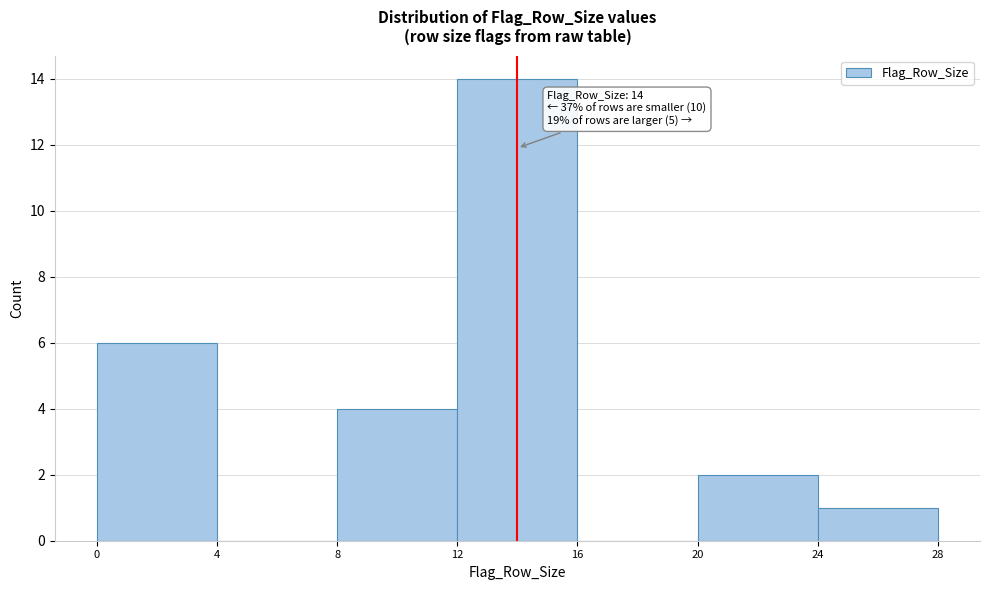

Which range on the x-axis has the tallest bar?

12 to 16